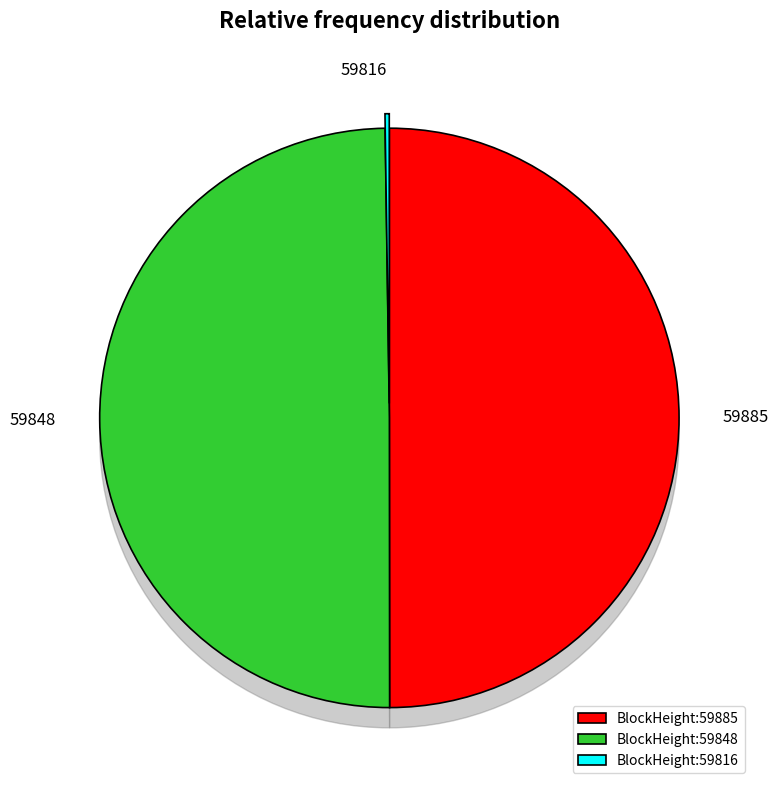

To the nearest percent, what is the average slice percentage?

33%